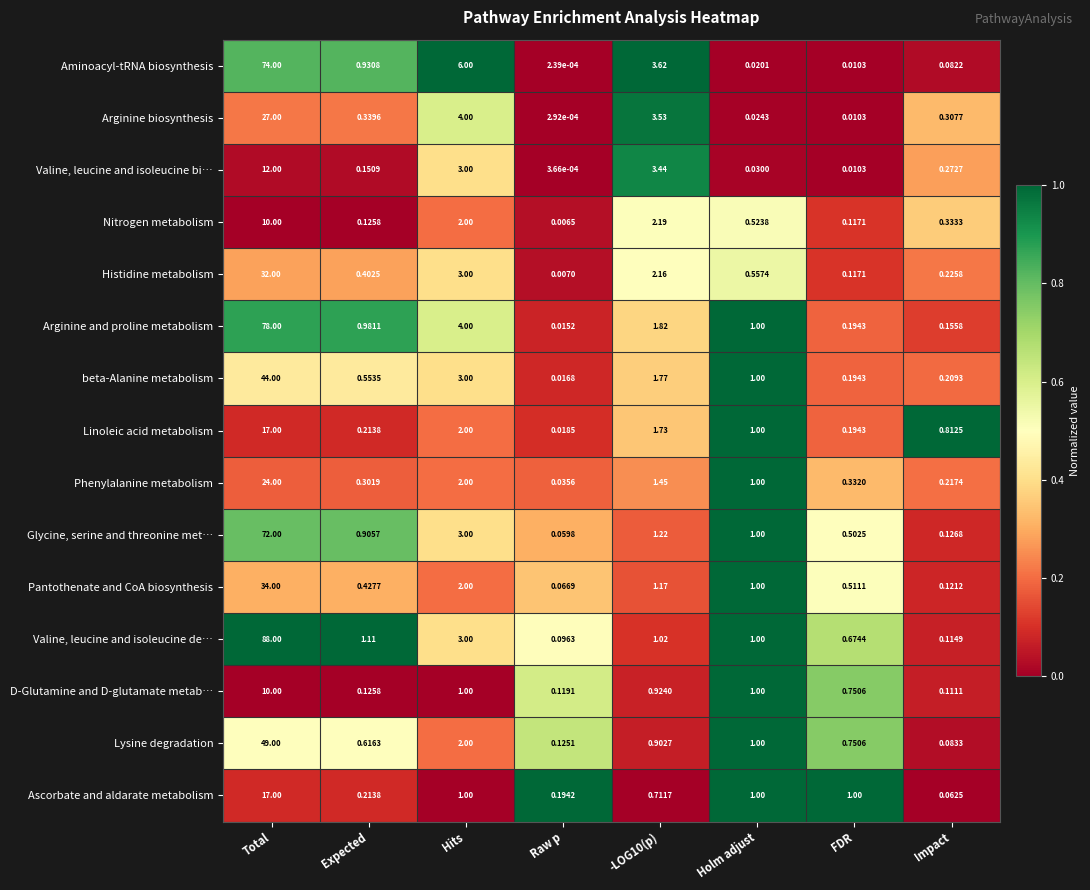

At which category is the sum across all series the highest?

Total